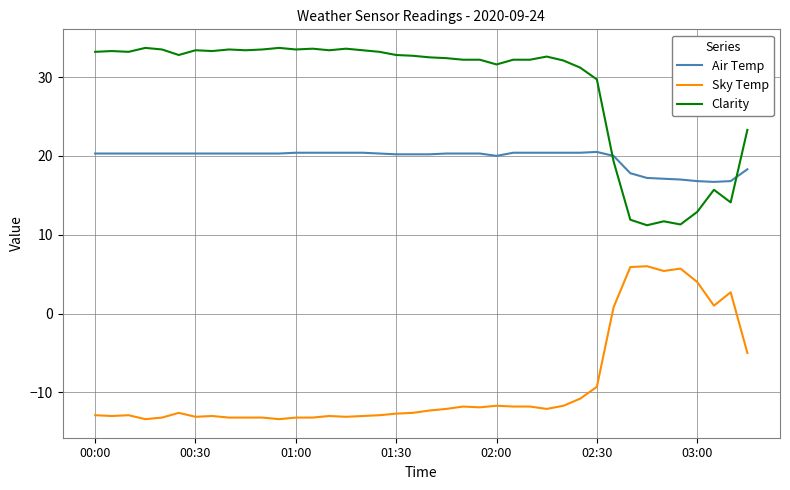

Rank the series by their maximum value, from lowest to highest.

Sky Temp, Air Temp, Clarity